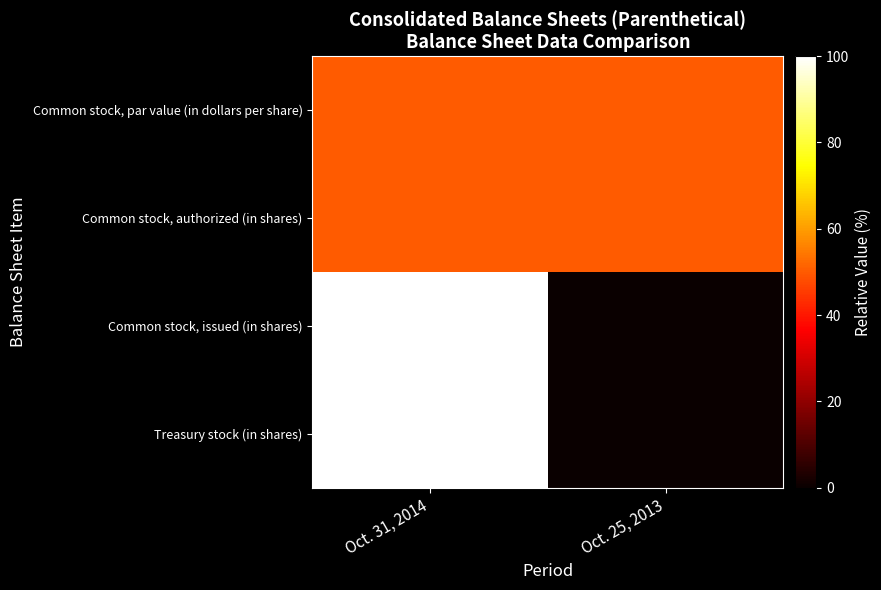

Reading right to left, what are all the values shown in this chart?

Common stock, par value (in dollars per share): Oct. 25, 2013=50	Oct. 31, 2014=50
Common stock, authorized (in shares): Oct. 25, 2013=50	Oct. 31, 2014=50
Common stock, issued (in shares): Oct. 25, 2013=0	Oct. 31, 2014=100
Treasury stock (in shares): Oct. 25, 2013=0	Oct. 31, 2014=100